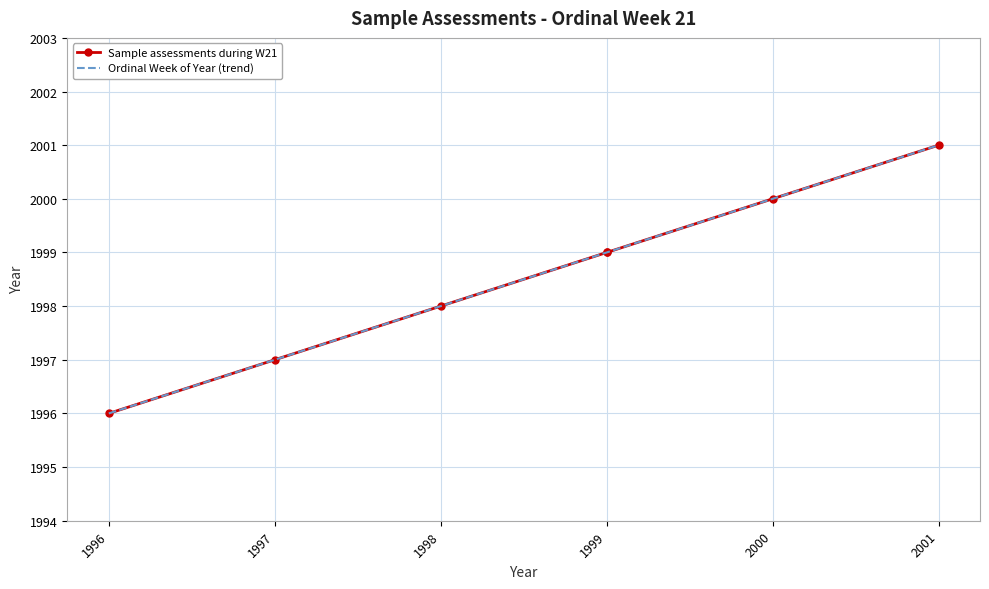

What is the maximum value shown in the chart?

2001